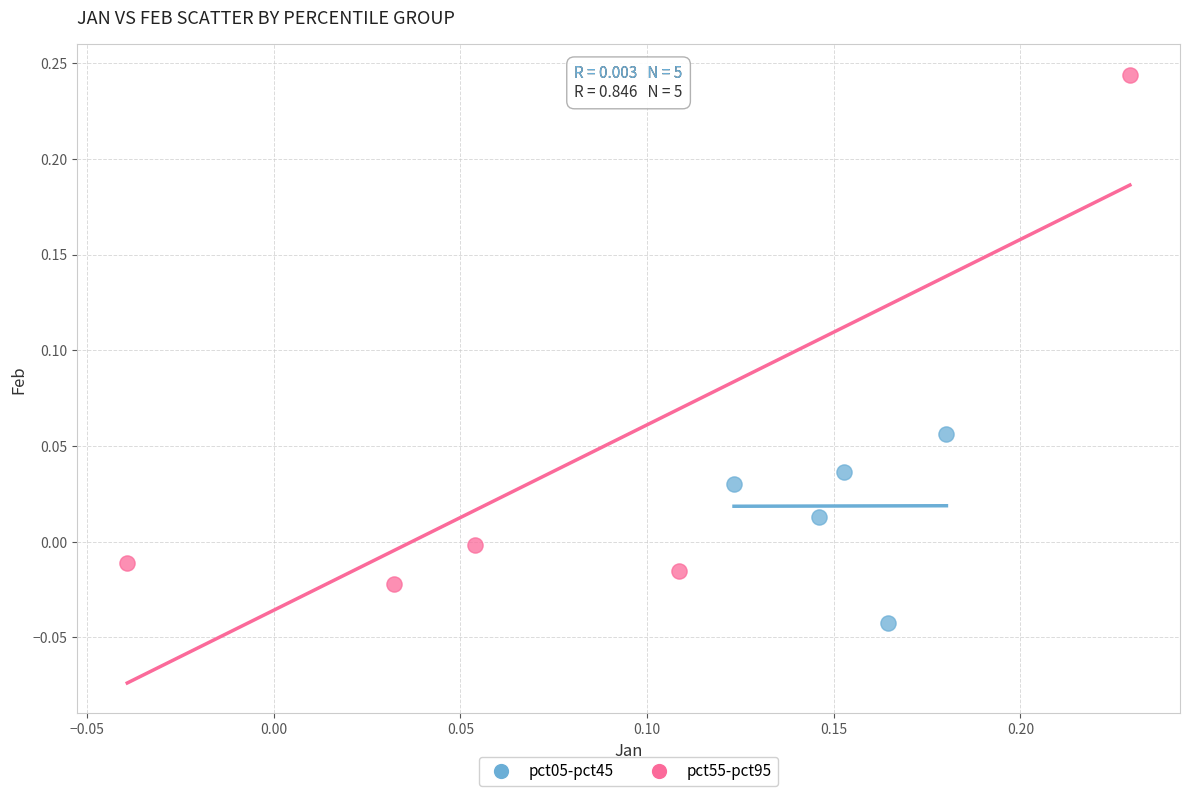

Which series reaches the maximum Y coordinate?

pct55-pct95